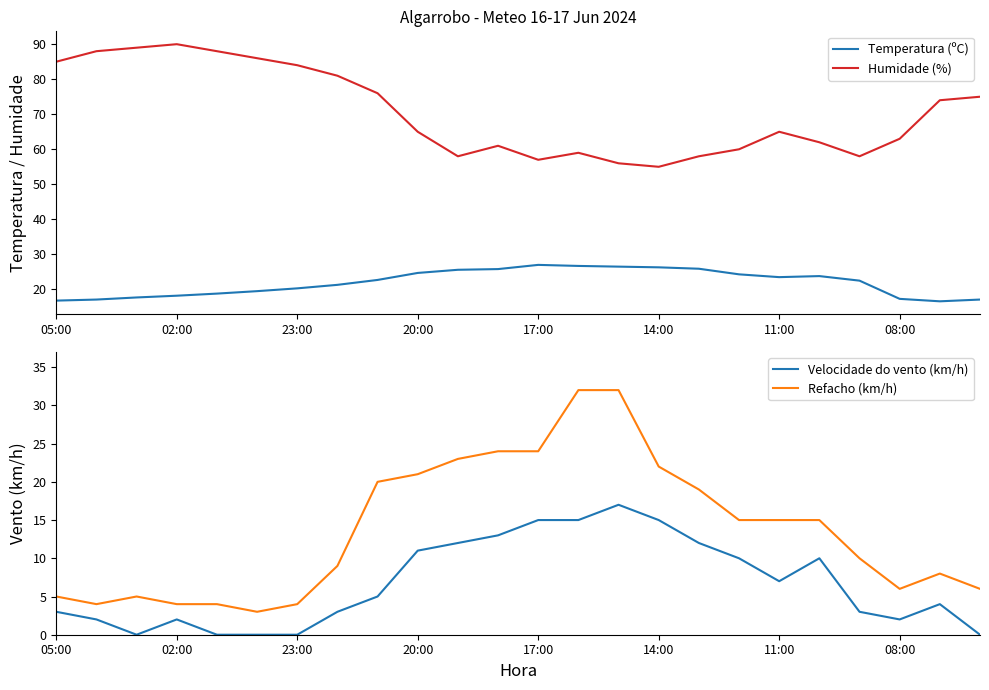

Is the value of Humidade (%) at 16 greater than the value of Refacho (km/h) at 10?

Yes